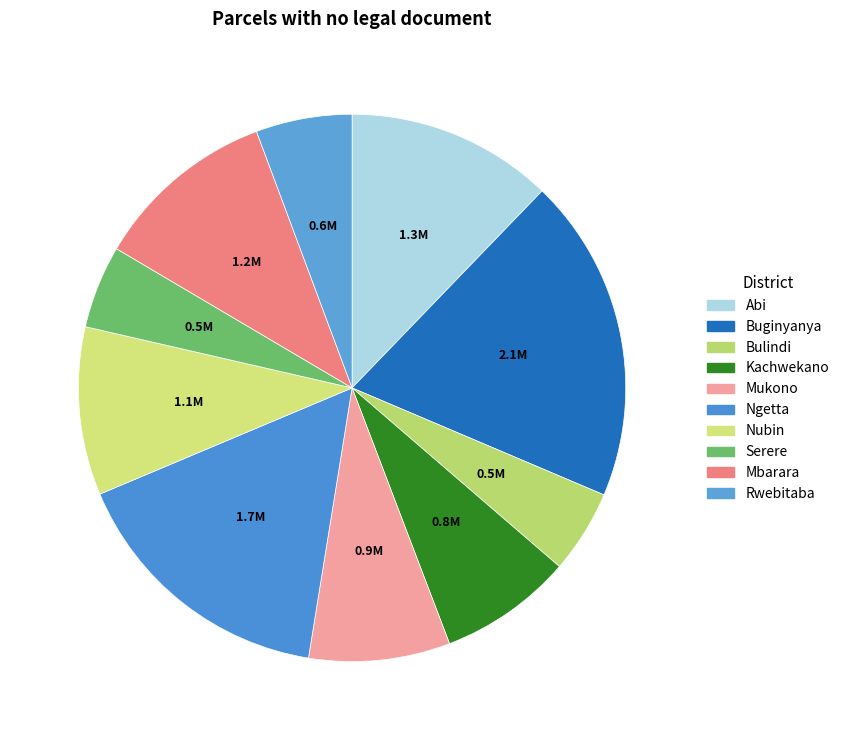

Approximately how many times larger is the value at Buginyanya compared to Abi?

1.6